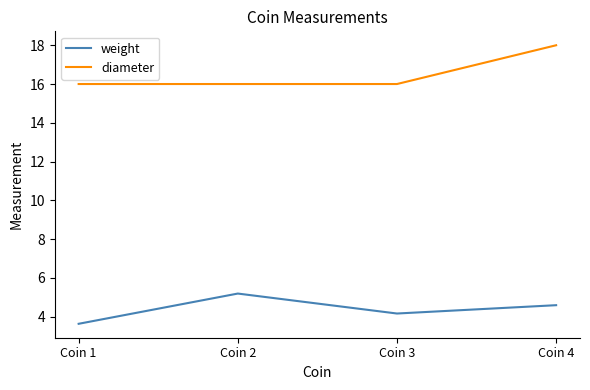

List the series in order of their peak value, highest first.

diameter, weight